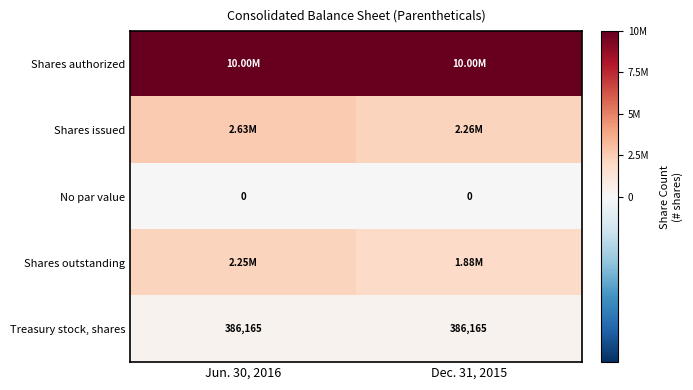

The value of Shares outstanding at Jun. 30, 2016 is 2246904. True or false?

True